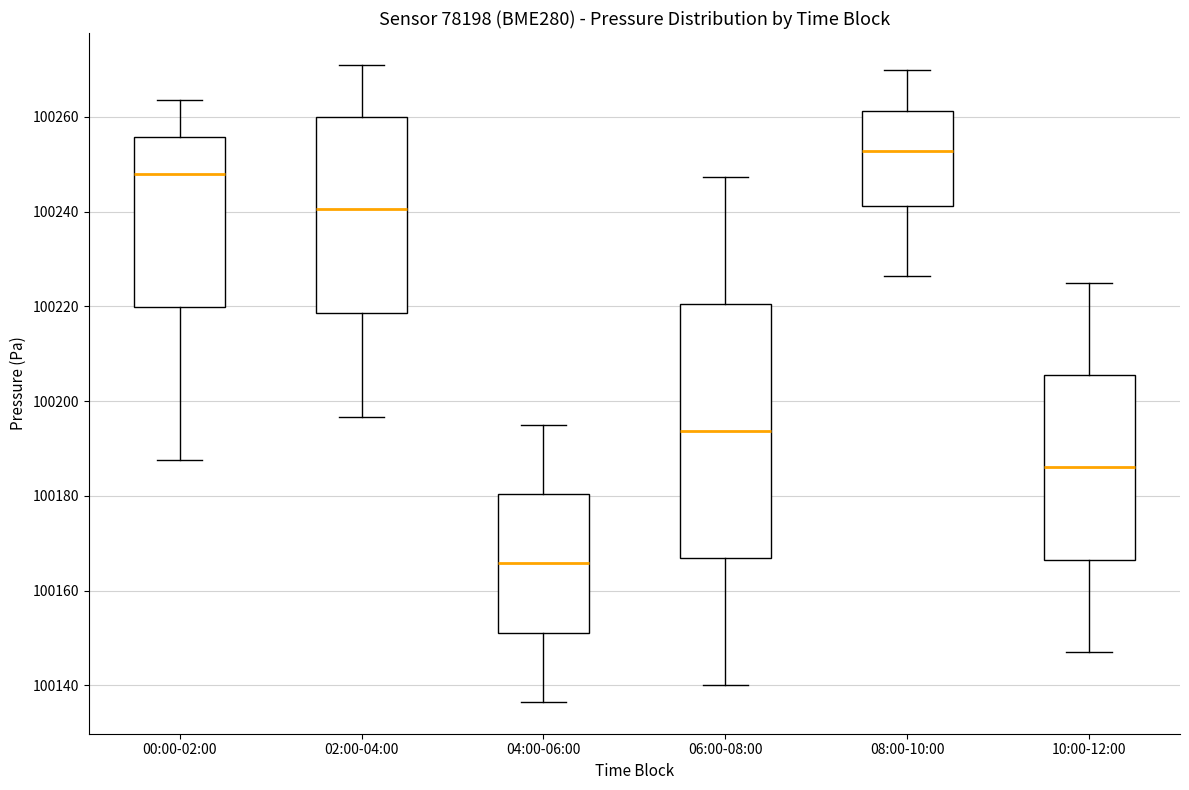

Reading left to right, read every box against the y-axis: the position of its median line, the range the box covers, and the ends of its whiskers. The values are not printed on the chart, so give them approximately, as read against the axis.

00:00-02:00: median 100248, box 100220 to 100256, whiskers 100188 to 100264
02:00-04:00: median 100240, box 100218 to 100260, whiskers 100196 to 100272
04:00-06:00: median 100166, box 100152 to 100180, whiskers 100136 to 100196
06:00-08:00: median 100194, box 100166 to 100220, whiskers 100140 to 100248
08:00-10:00: median 100252, box 100242 to 100262, whiskers 100226 to 100270
10:00-12:00: median 100186, box 100166 to 100206, whiskers 100148 to 100226